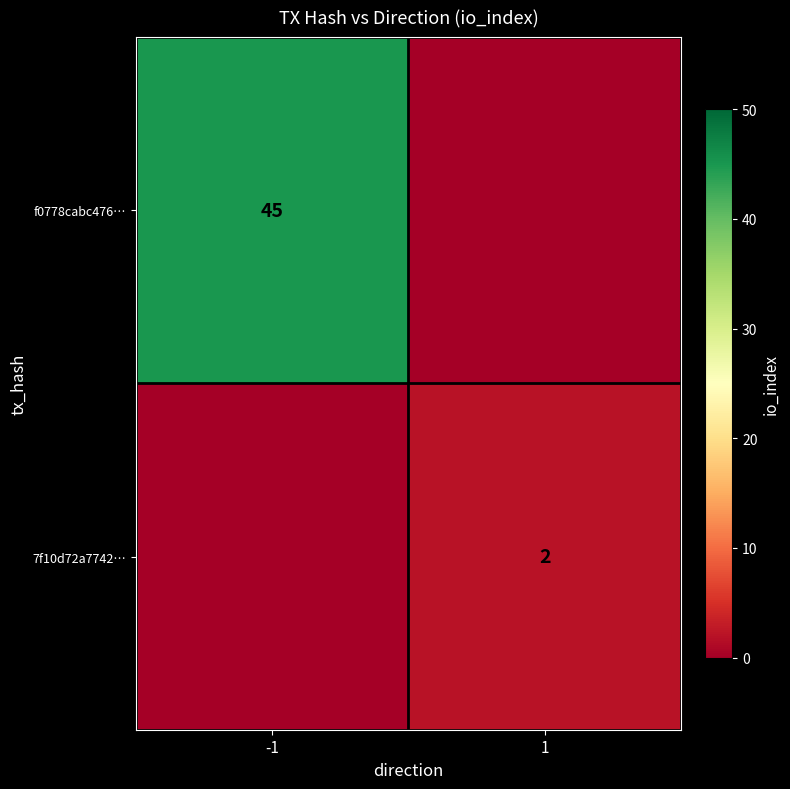

Is the value of 7f10d72a7742… at 1 greater than the value of f0778cabc476… at -1?

No